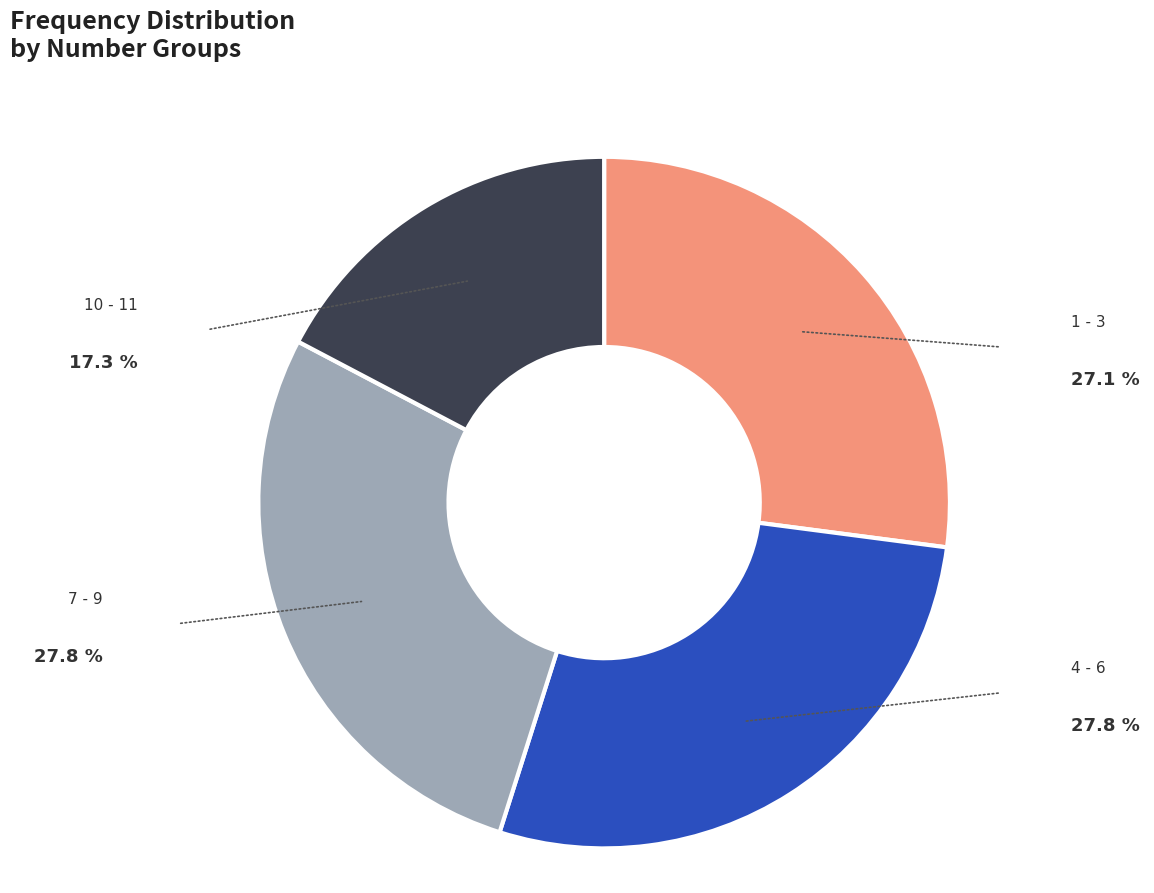

Does any single category account for the majority?

No